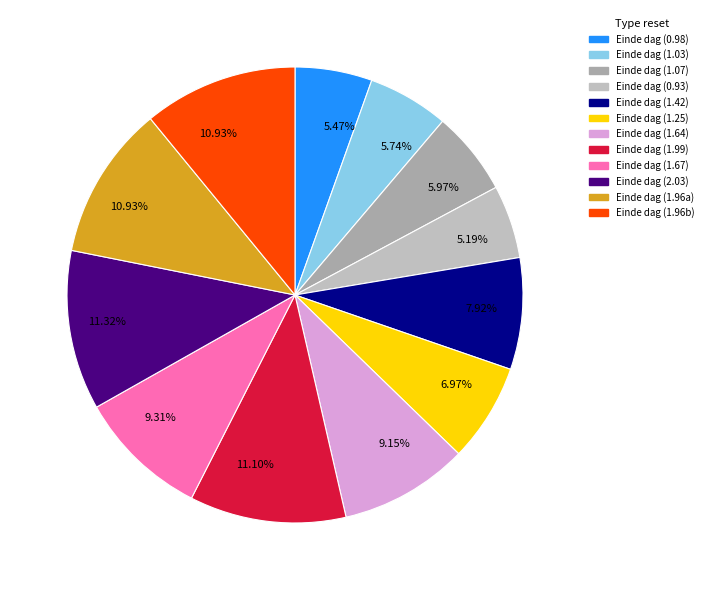

Count the number of slices in the pie.

12